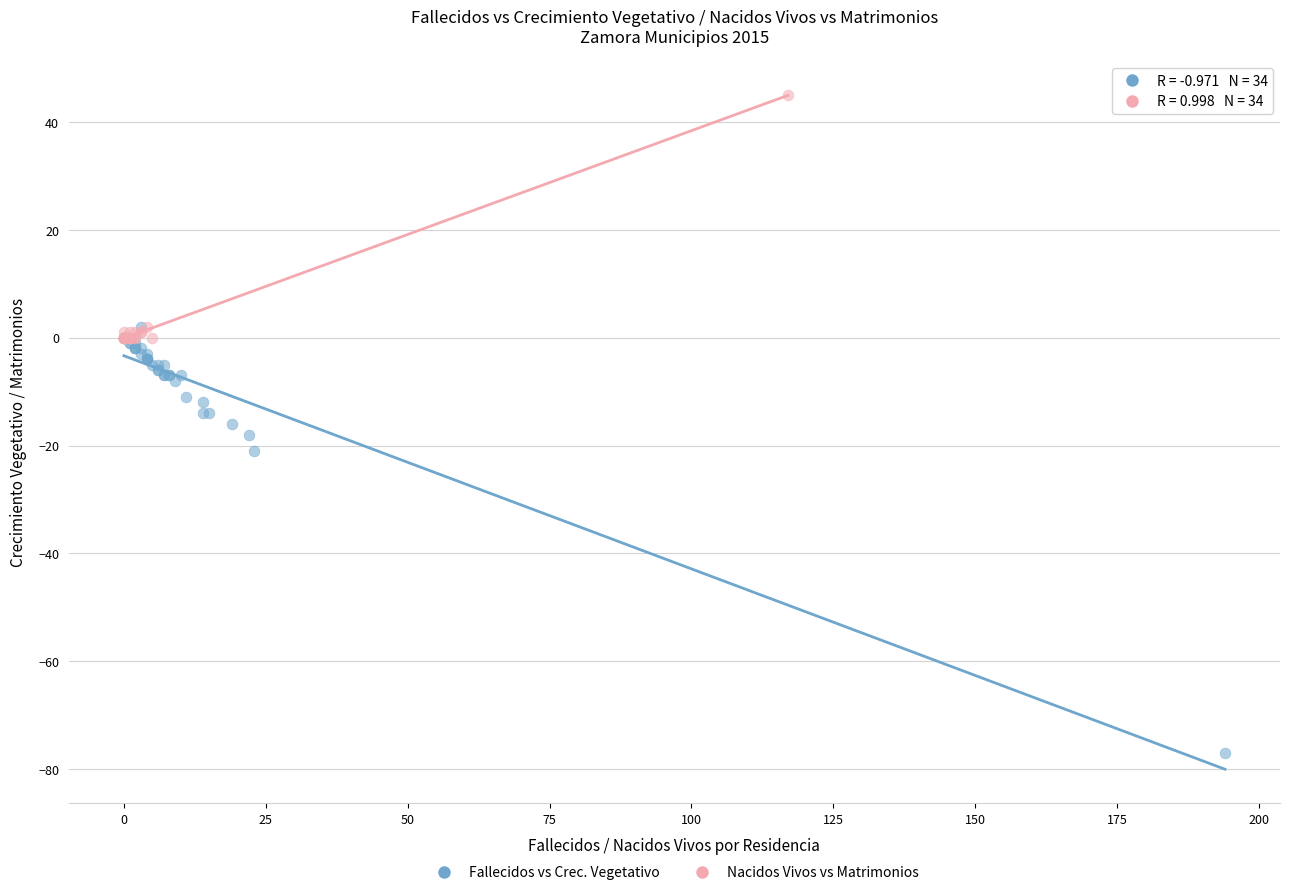

Which series reaches the minimum Y coordinate?

Fallecidos vs Crec. Vegetativo